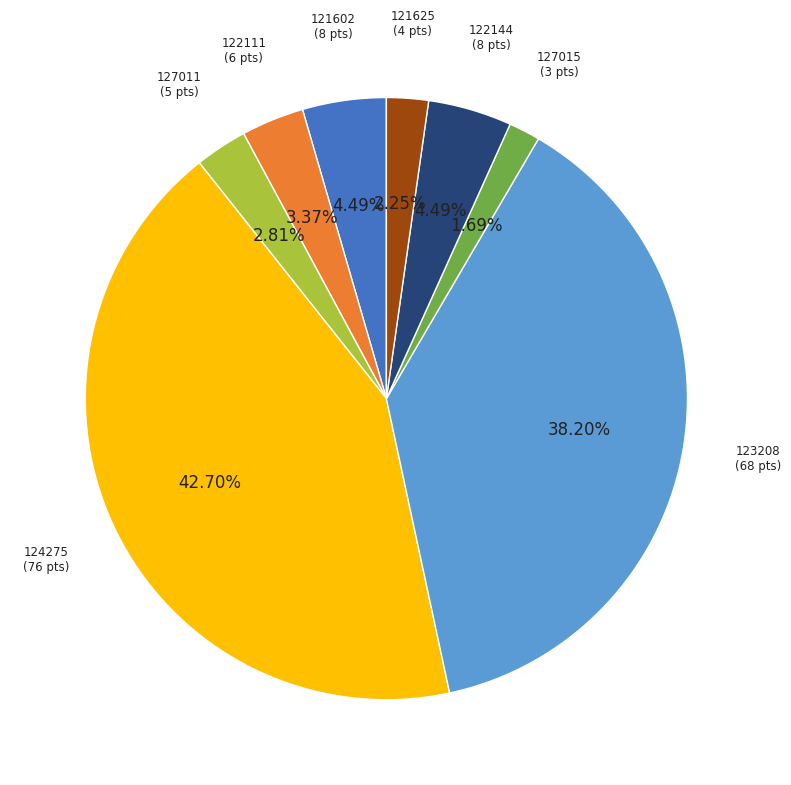

To the nearest percent, what is the average slice percentage?

12%